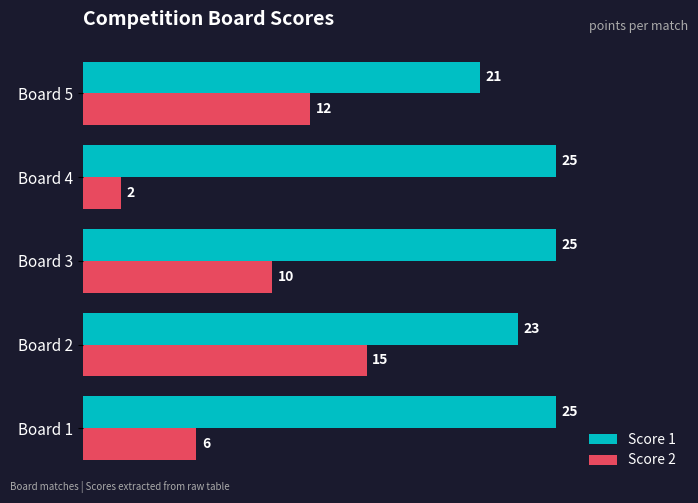

How many Score 1 values are between 23 and 25?

4